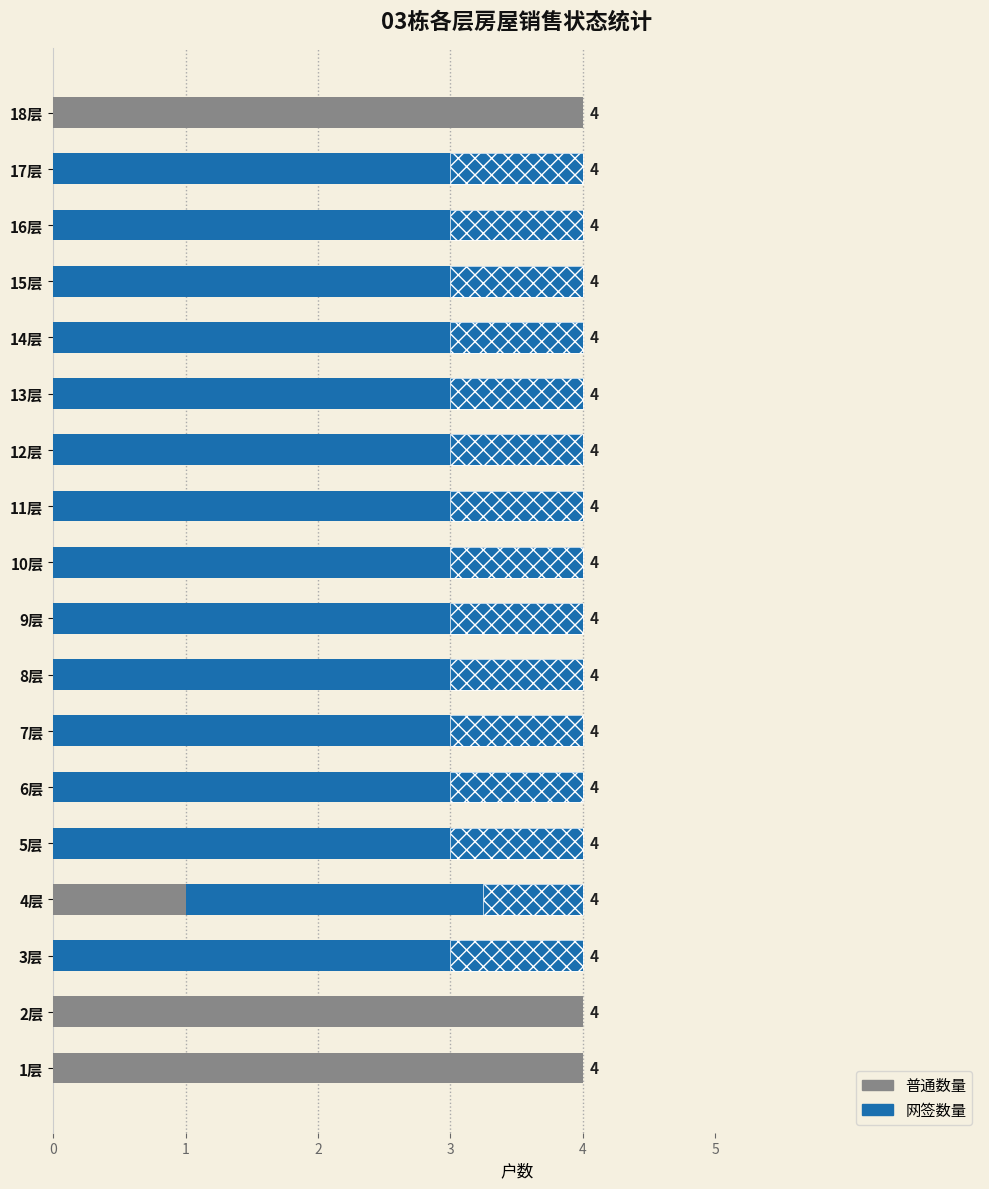

What is the difference between the second highest and minimum values in the 网签数量 series?

4